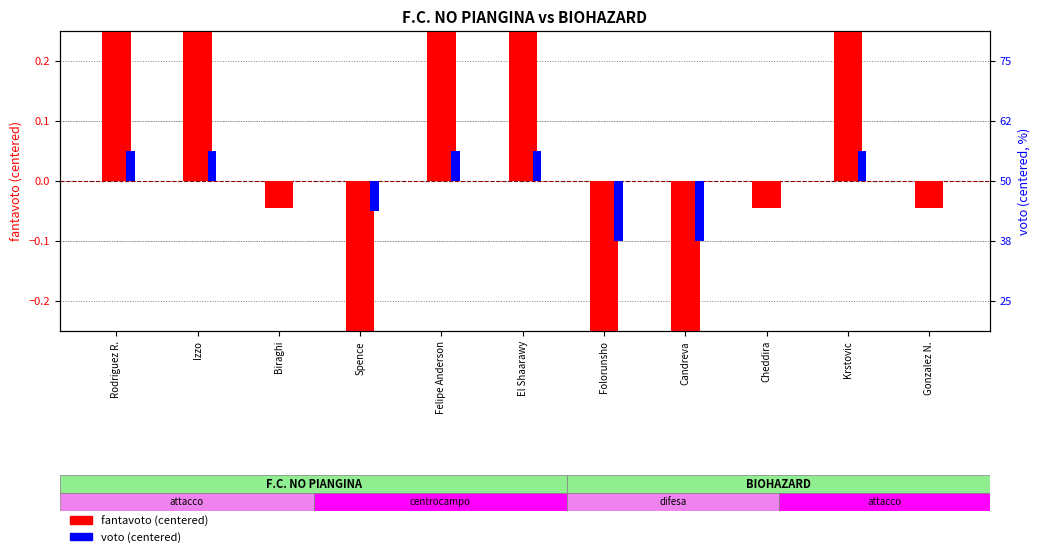

List the series in order of their peak value, highest first.

fantavoto (centered), voto (centered)